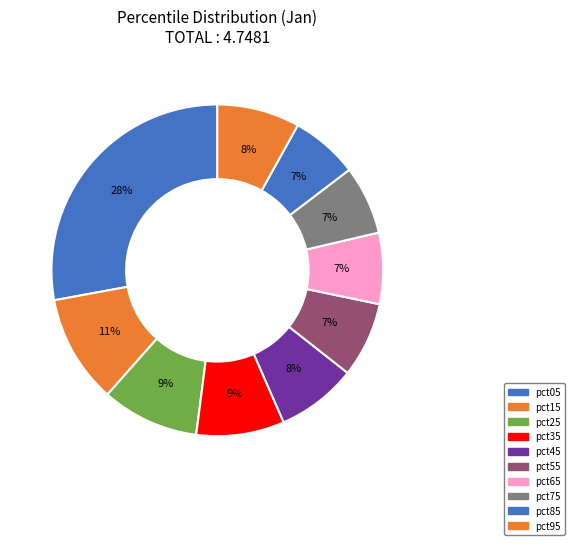

Count the number of slices in the pie.

10